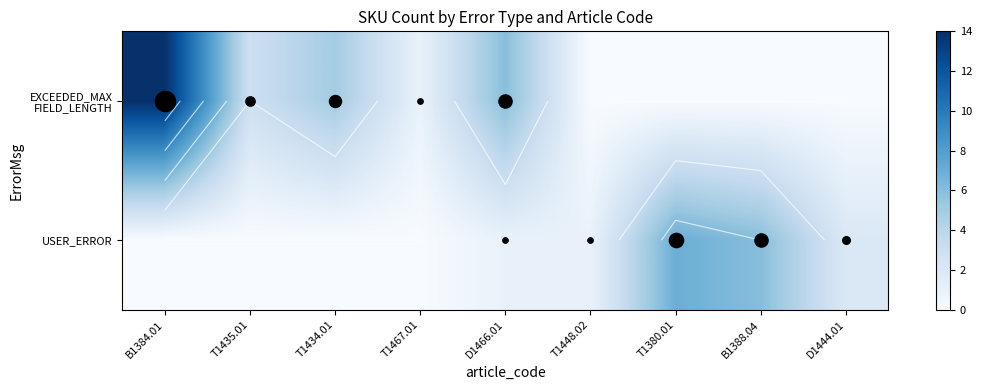

Which label corresponds to the smallest value in the chart?

T1448.02